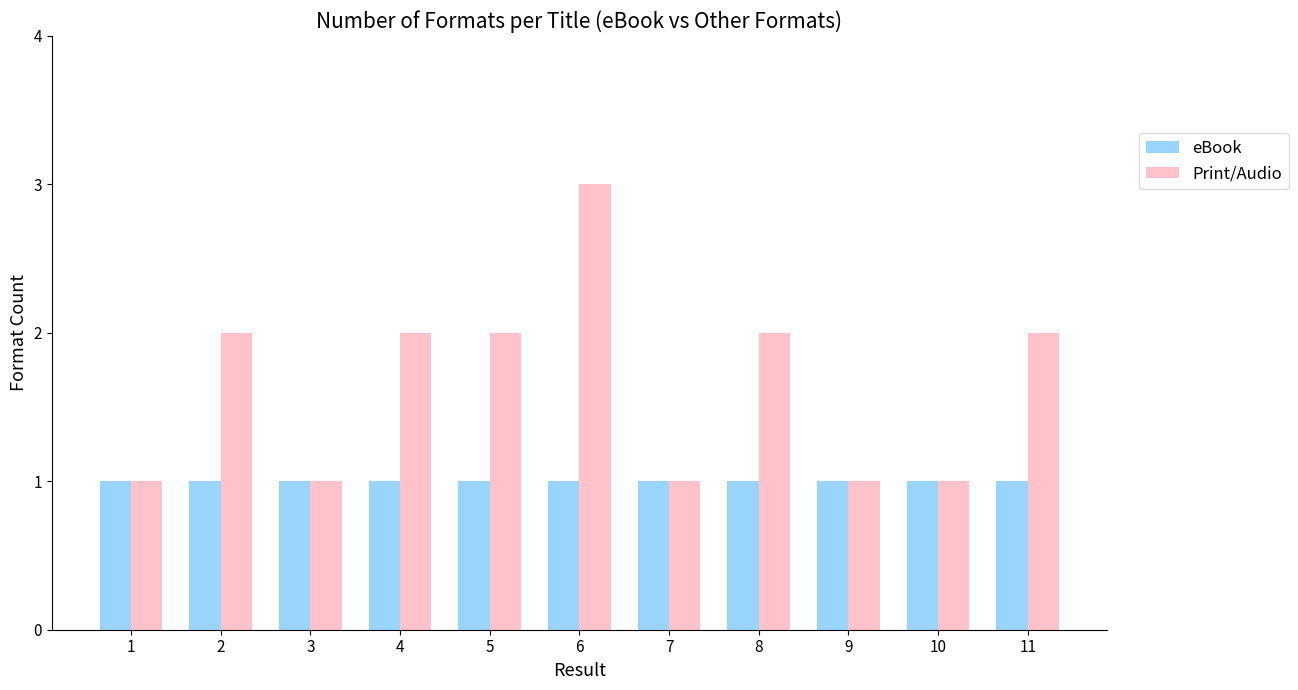

Rank the series by their maximum value, from lowest to highest.

eBook, Print/Audio